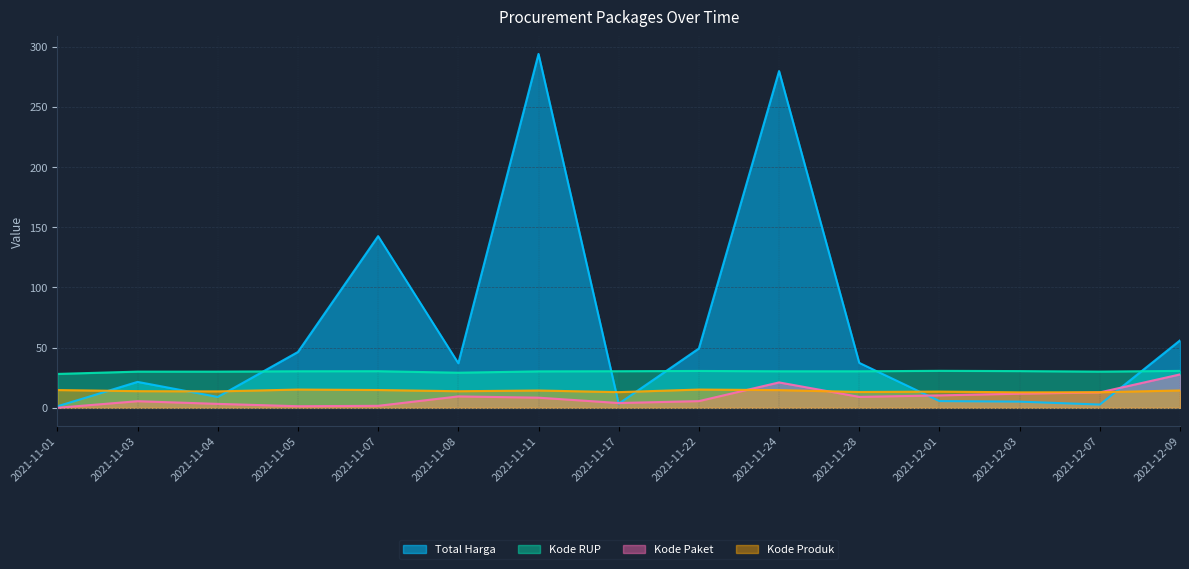

Which series has the largest total across all categories?

Total Harga